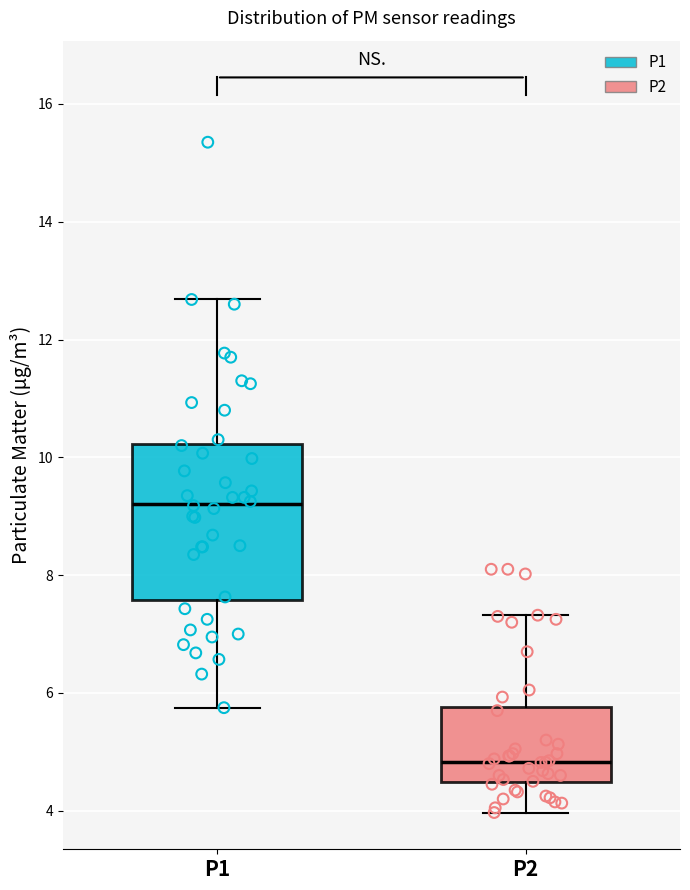

Where is the upper edge of the box for P1 on the y-axis? The values are not printed on the chart, so give them approximately, as read against the axis.

10.2